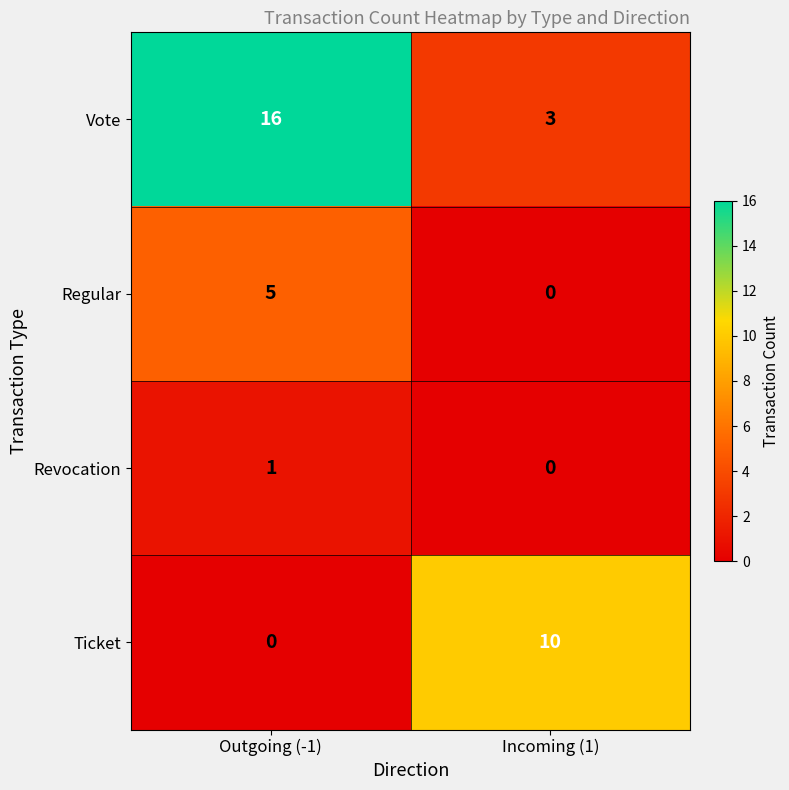

What is the sum of the Vote values at Outgoing (-1) and Incoming (1)?

19